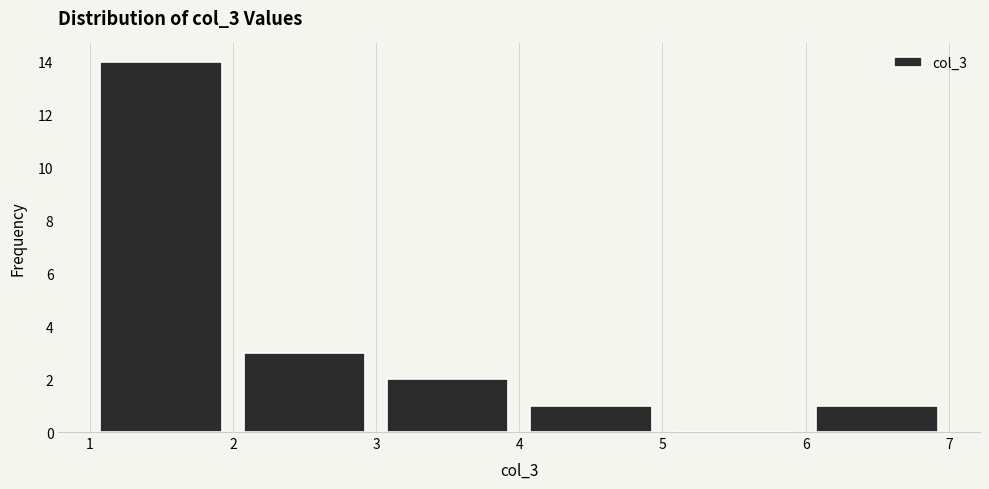

Reading left to right, list every bar in this chart as the range it spans on the x-axis followed by its height. The values are not printed on the chart, so give them approximately, as read against the axis.

1 to 2: 14
2 to 3: 3
3 to 4: 2
4 to 5: 1
5 to 6: 0
6 to 7: 1